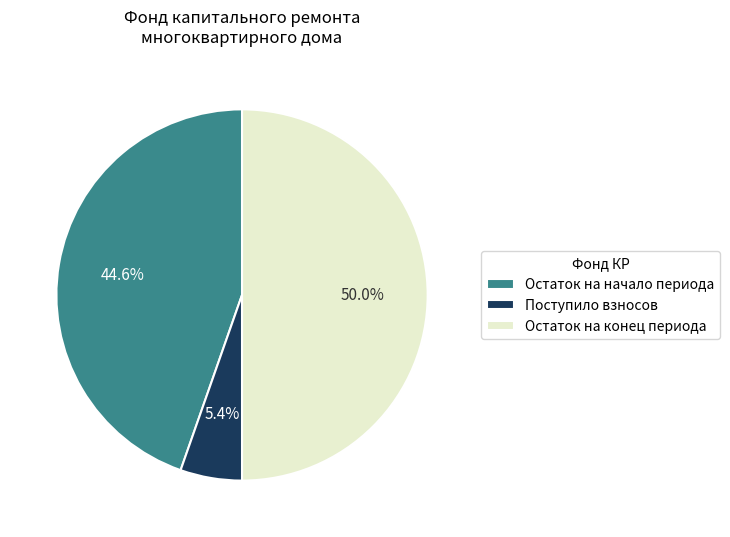

Does Поступило взносов represent more than half of the total?

No